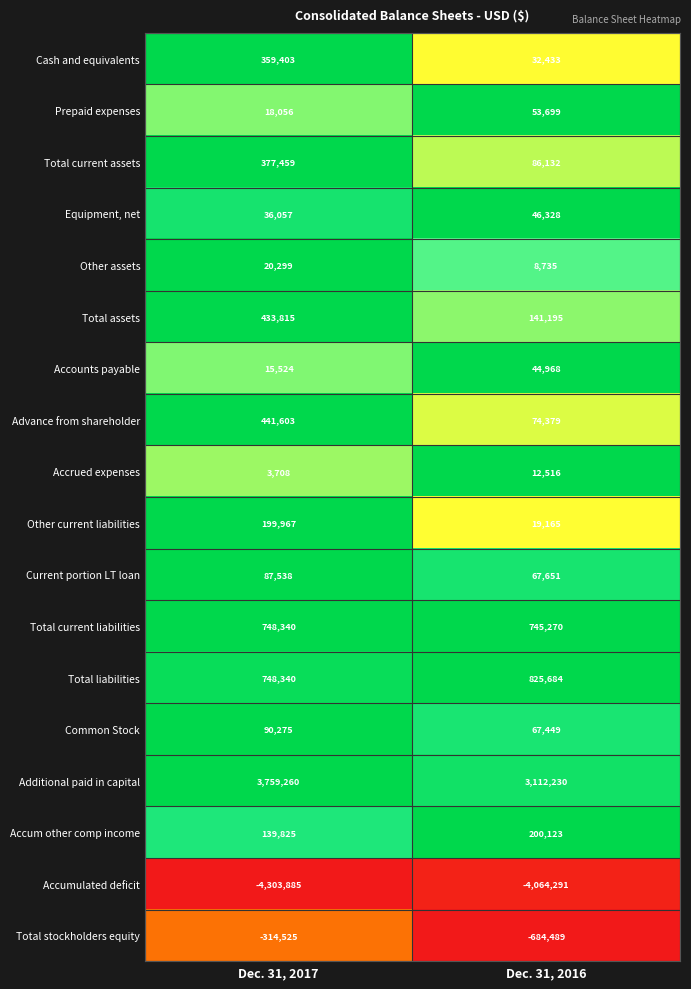

Which series has the largest total across all categories?

Additional paid in capital